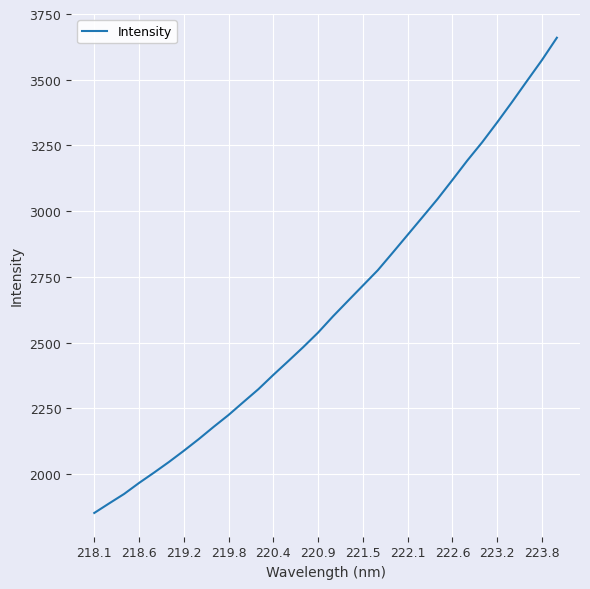

Is this an area chart (filled region under the line)?

No